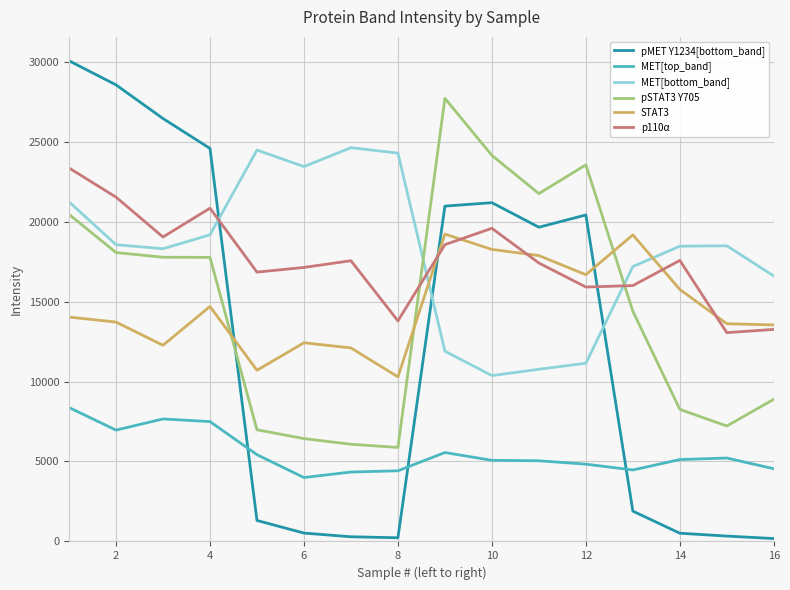

Which series has the widest spread of values?

pMET Y1234[bottom_band]